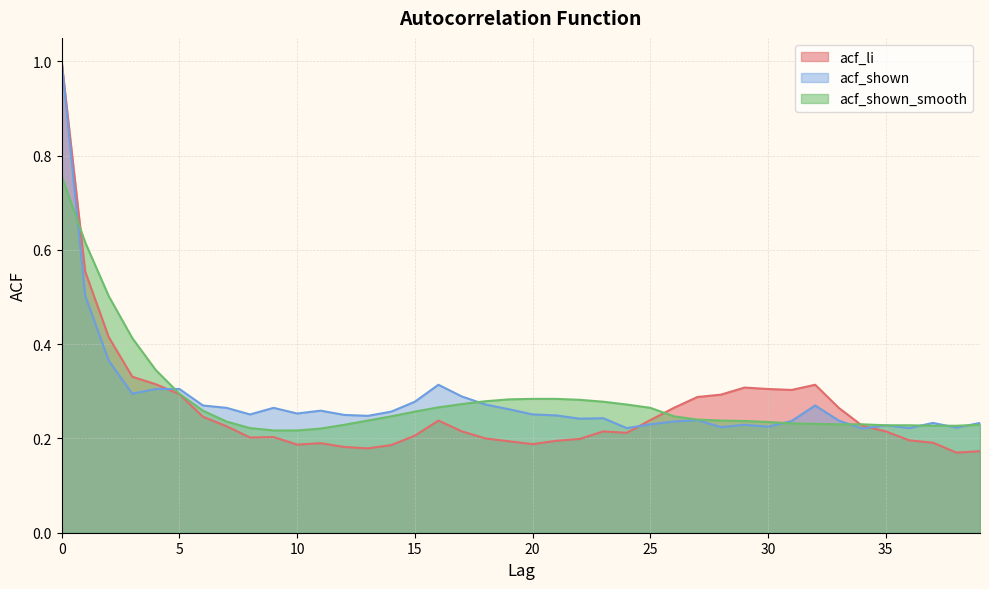

What is the maximum value for acf_li?

1.0